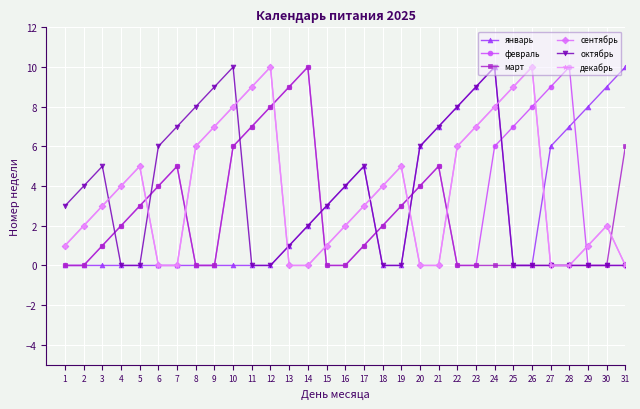

The сентябрь series shows 10 at 12. True or false?

True